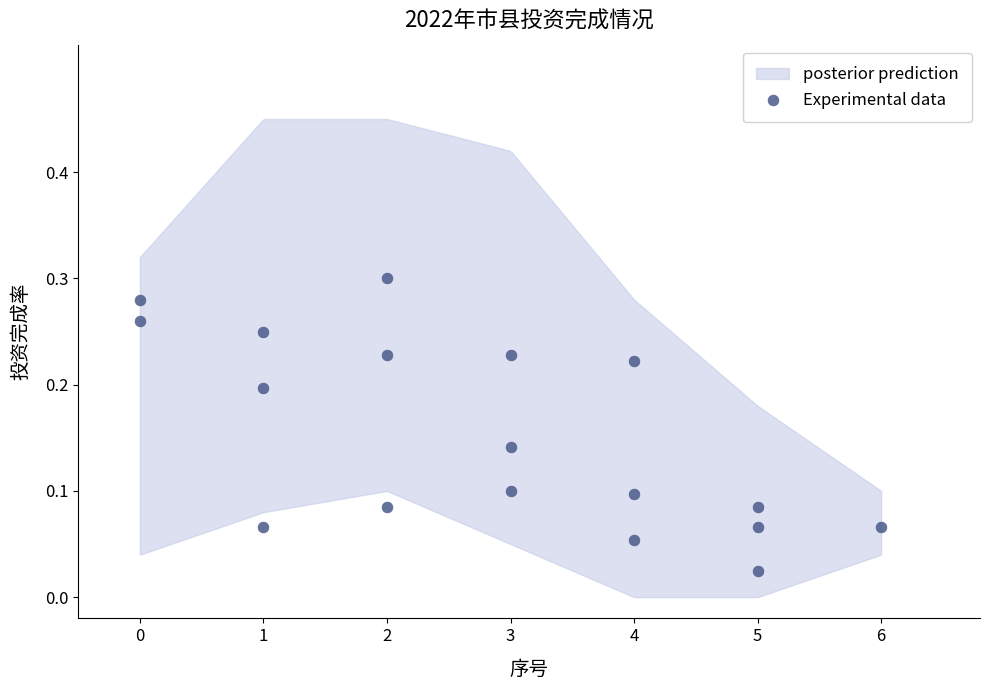

What is the range of X values (max minus min)?

6.0